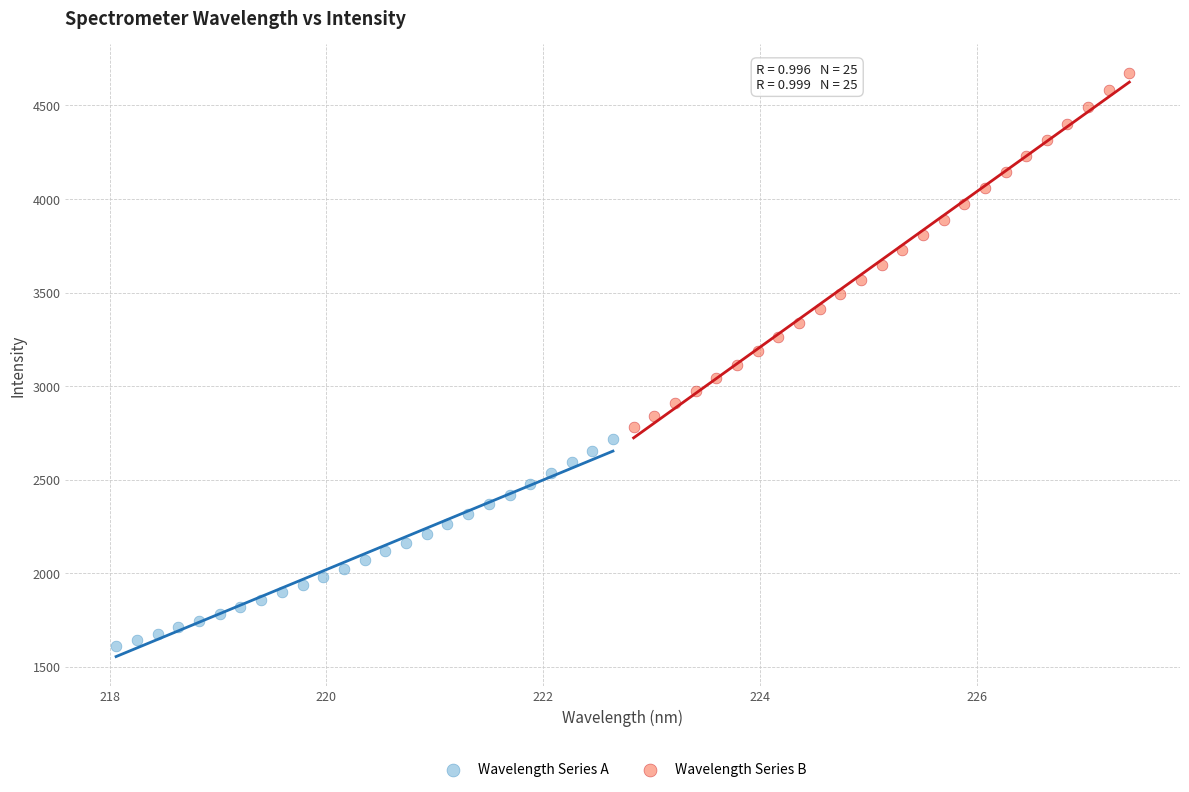

Which series reaches the maximum Y coordinate?

Wavelength Series B